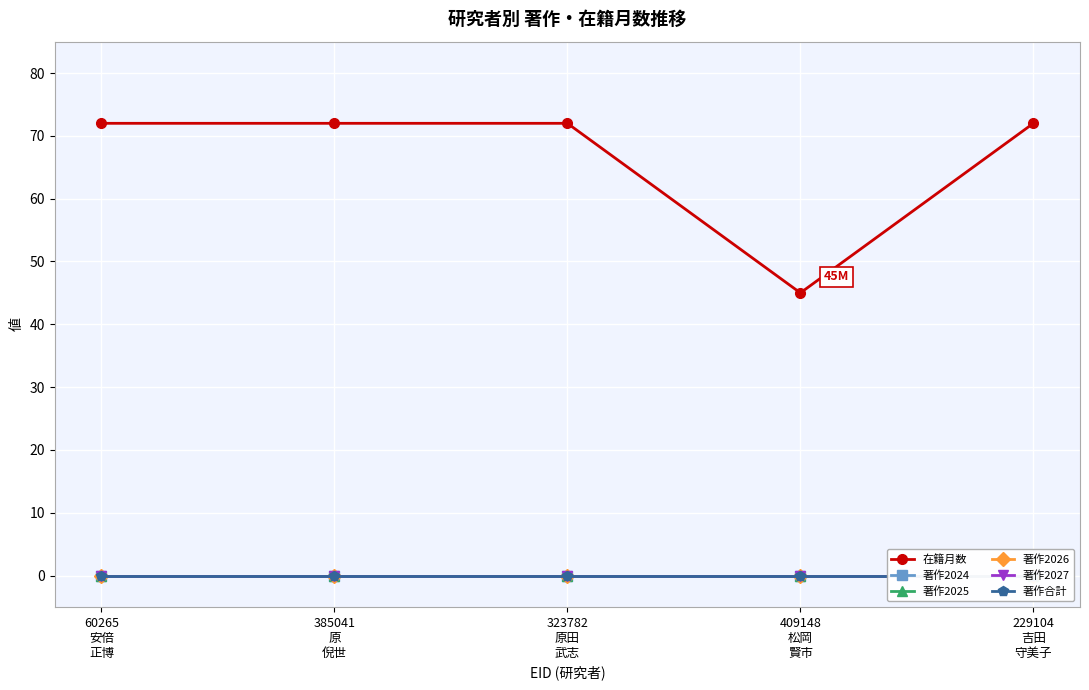

At which label is 著作2027 closest to 0?

60265
安倍
正博